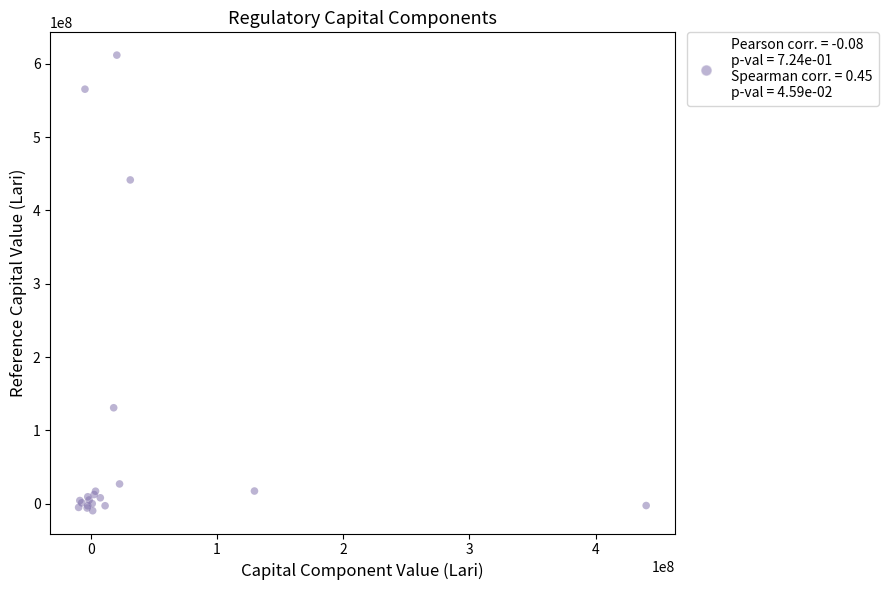

What Y value in the scatter plot is closest to 301140886?

441721802.8